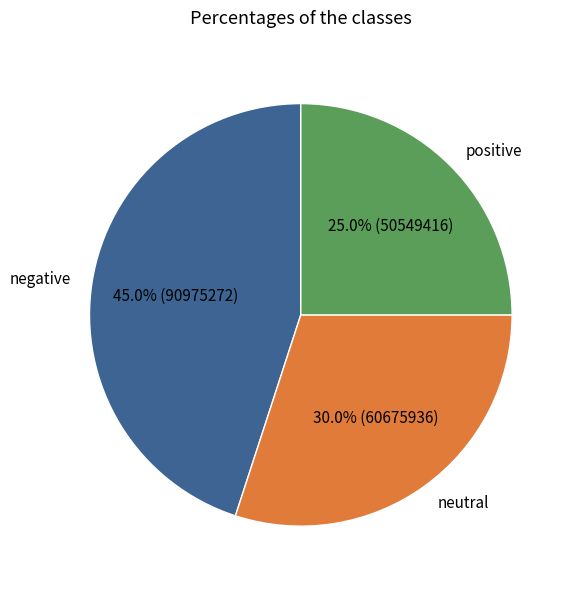

What percentage do positive and neutral together represent?

55.0%